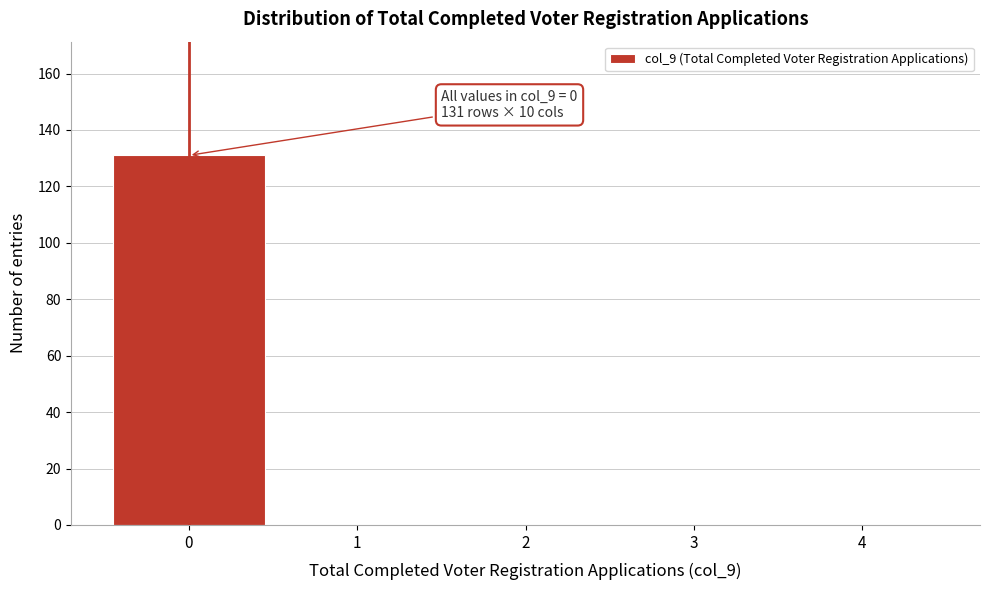

Which range on the x-axis has the tallest bar?

-0.5 to 0.5